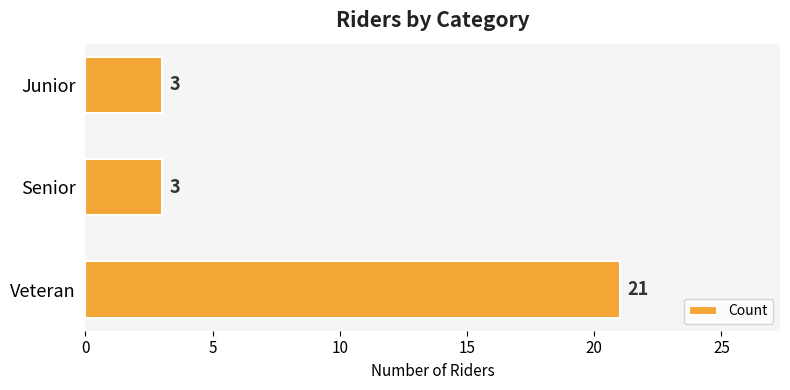

Reading top to bottom, what are all the values shown in this chart?

Junior=3	Senior=3	Veteran=21